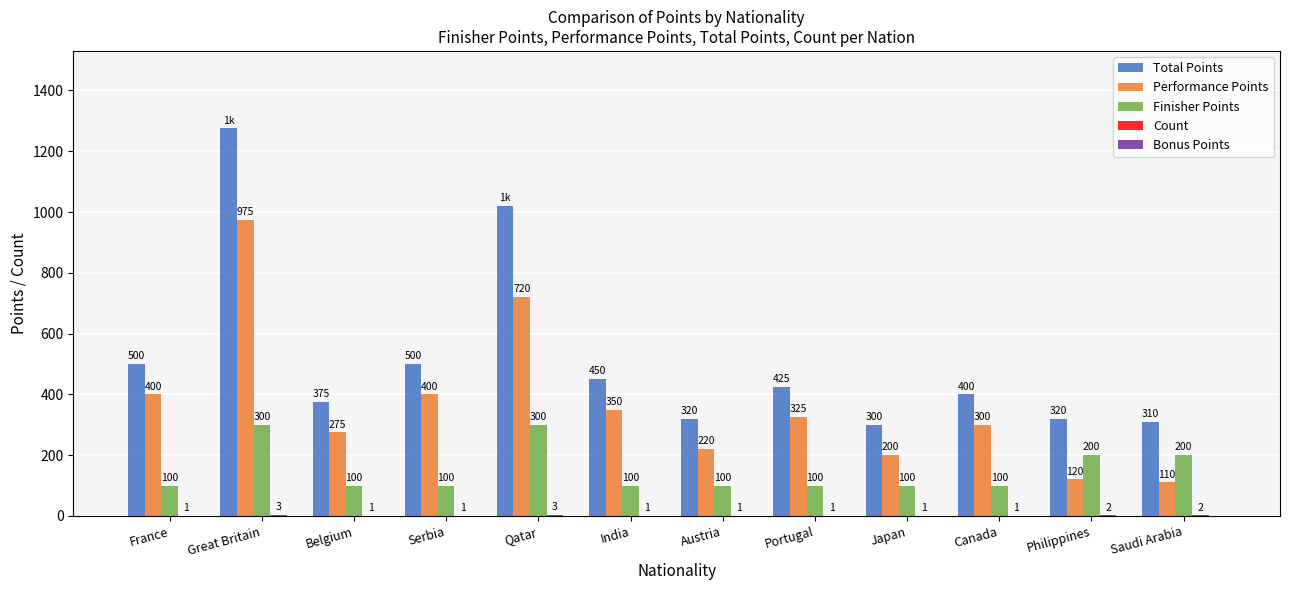

Between France and Philippines, which series saw the biggest shift?

Performance Points